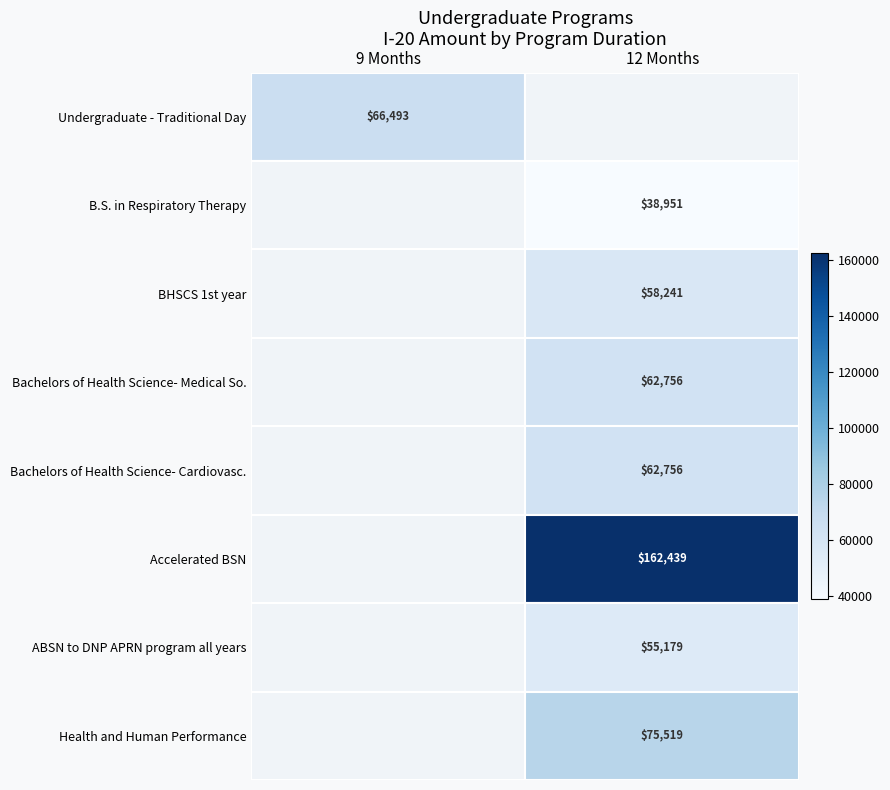

At which category does the chart reach its minimum across all series?

12 Months